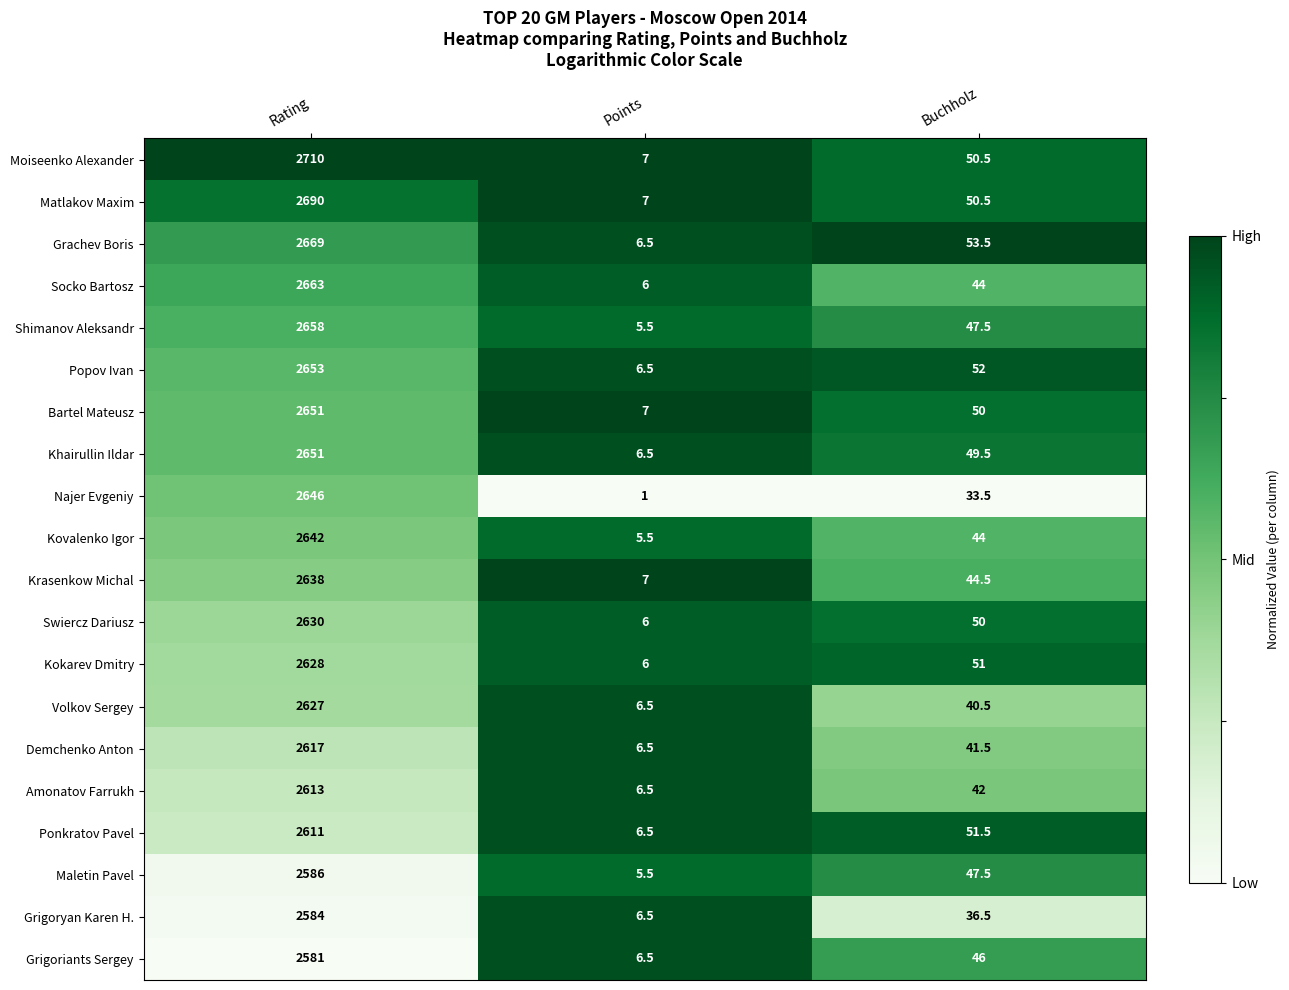

What is the total value across all series at Rating?

52748.0